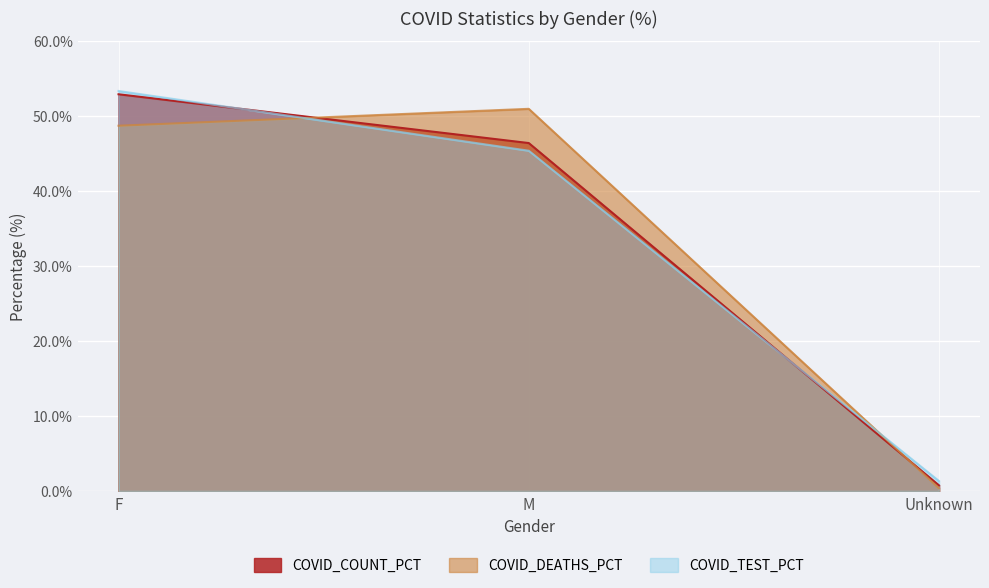

What is the label of the 1st point from the left?

F